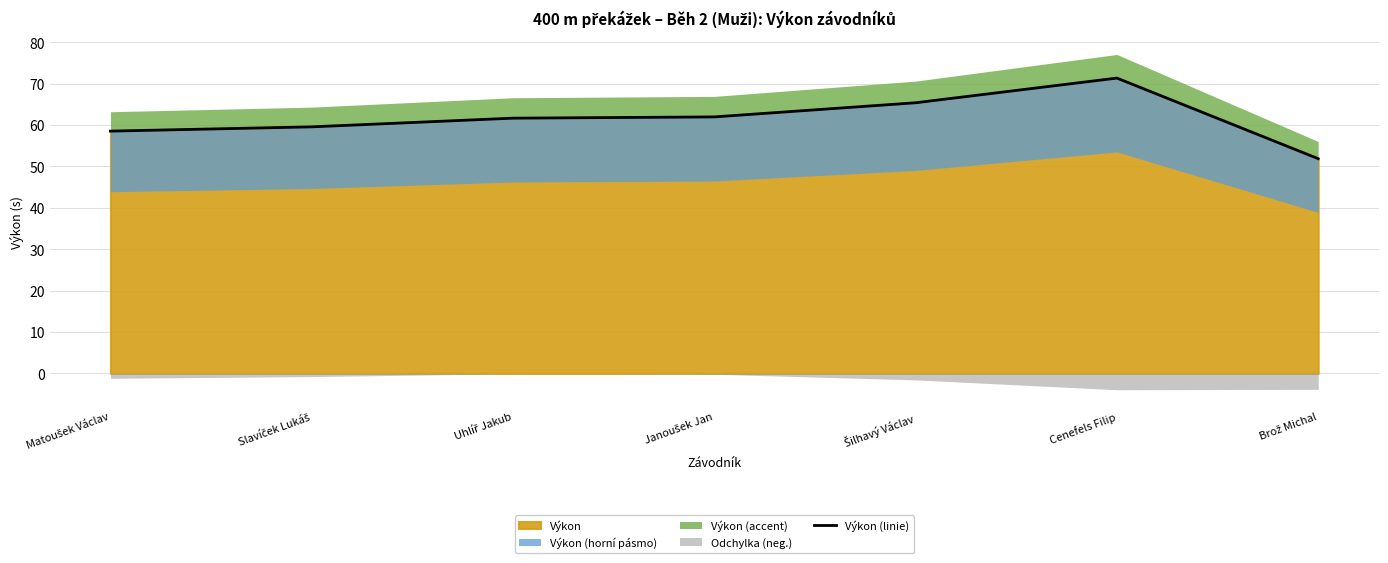

What is the average value?

61.5